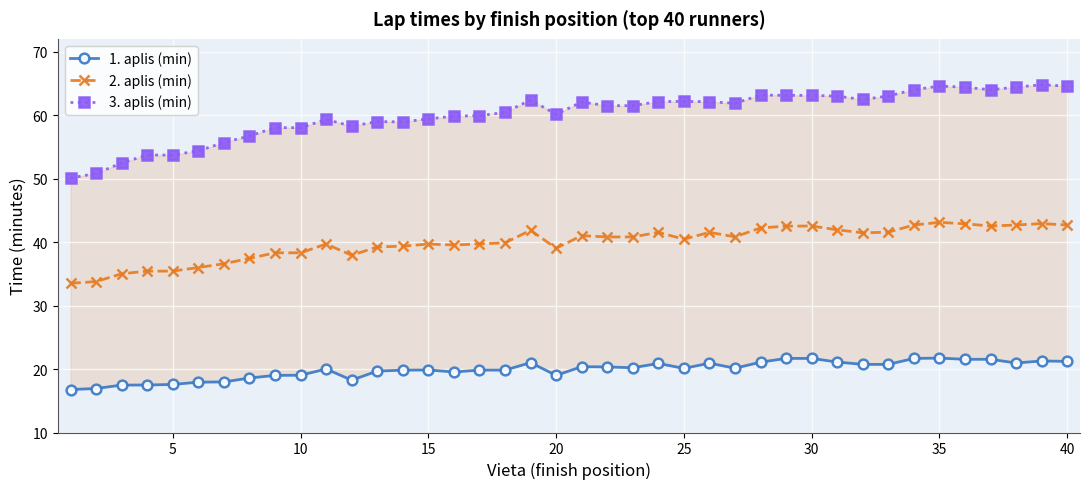

Count the number of categories in the chart.

40